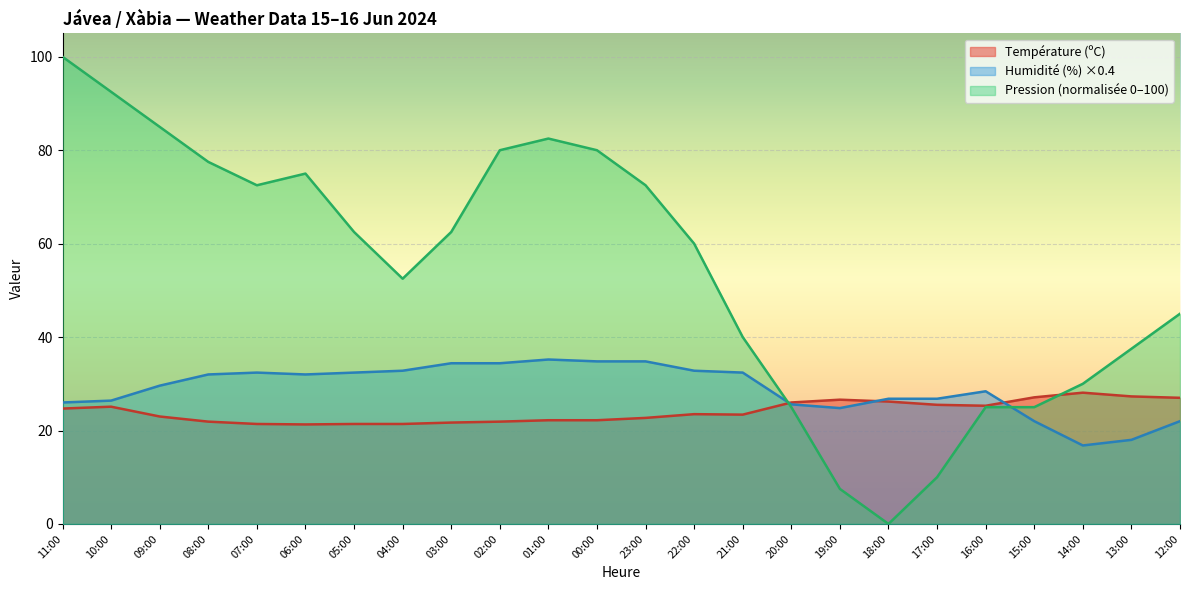

Which series changed the most between 01:00 and 15:00?

Pression (normalisée 0–100)